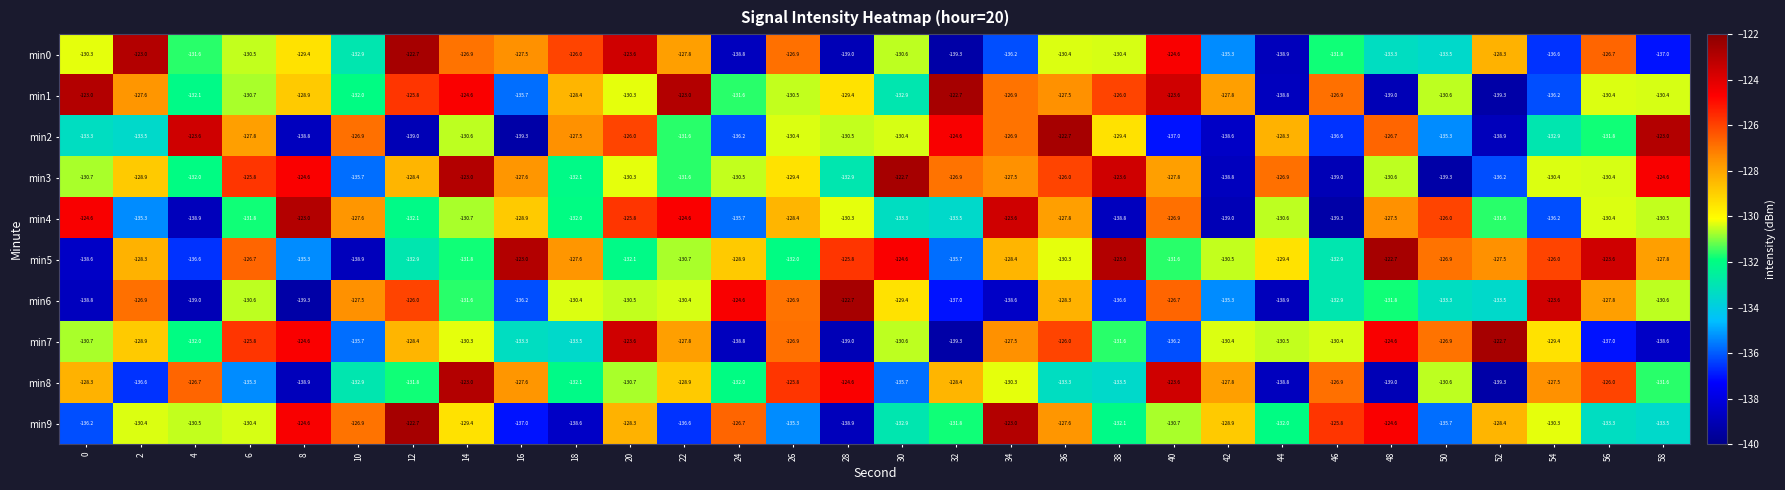

What is the difference between the min4 values at 8 and 36?

4.8